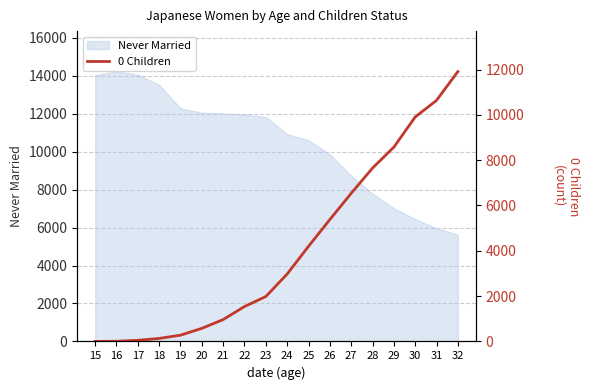

Between 21 and 30, which is larger?

30